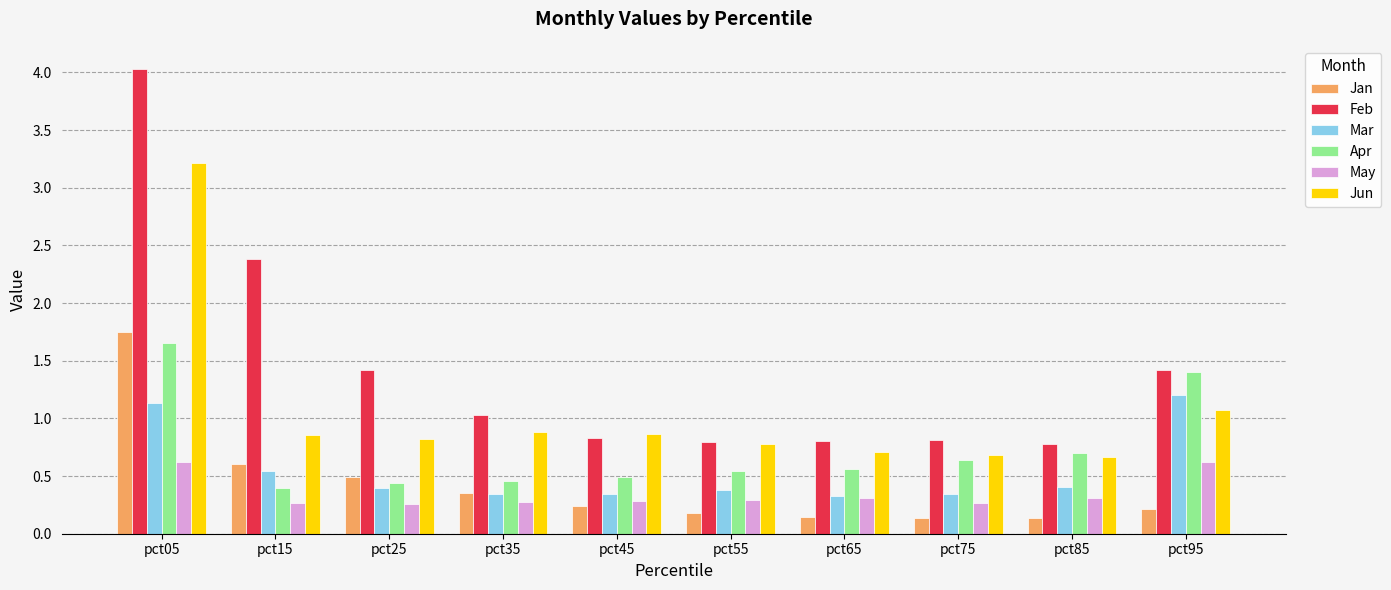

Which category has the highest value in the Jan series?

pct05